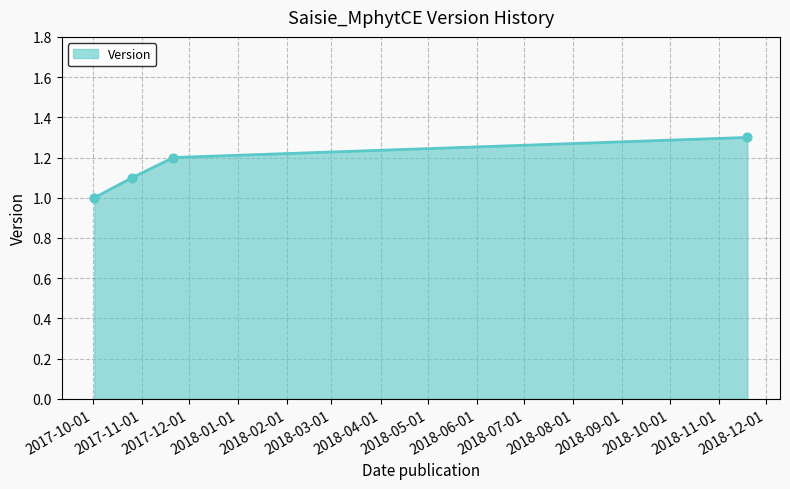

What is the maximum value shown in the chart?

1.3